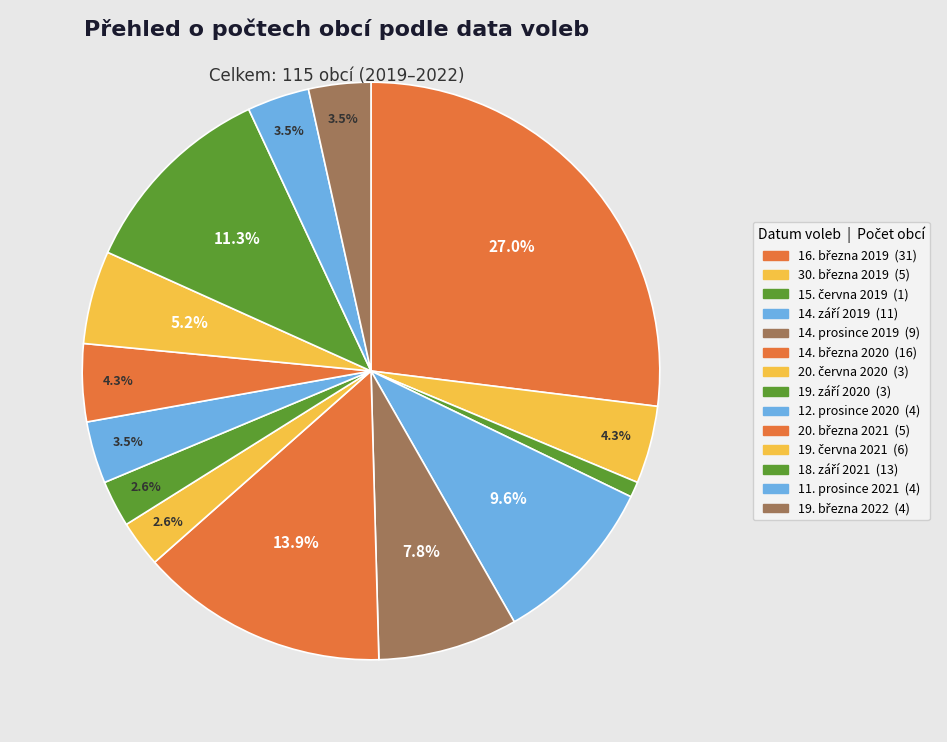

What percentage is NOT represented by 11. prosince 2021?

96.5%